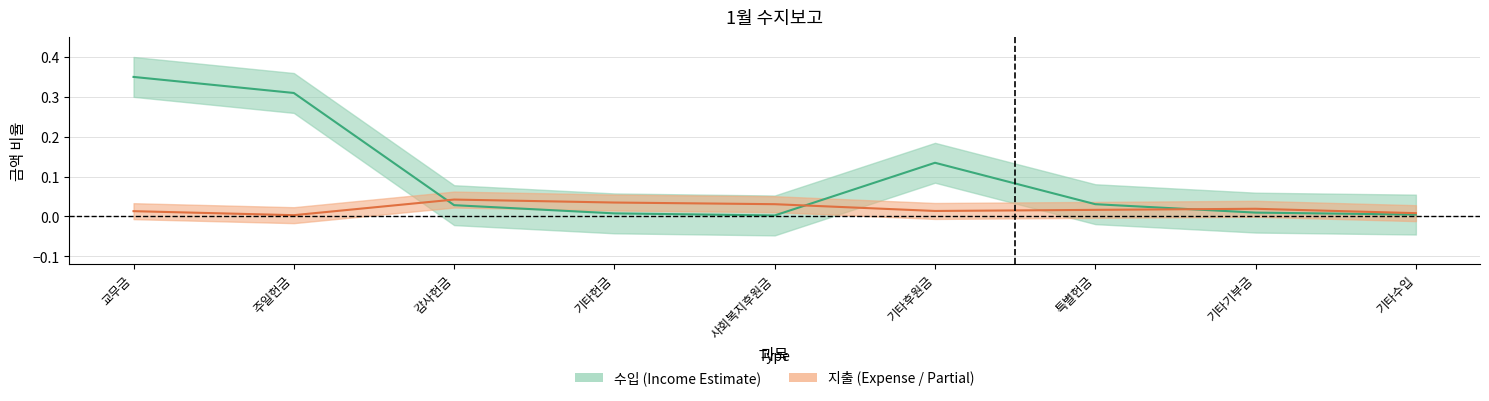

Reading right to left, transcribe all the data shown in this chart.

수입: 0.0	0.0	0.0	0.1	0.0	0.0	0.0	0.3	0.3
지출: 0.0	0.0	0.0	0.0	0.0	0.0	0.0	0.0	0.0